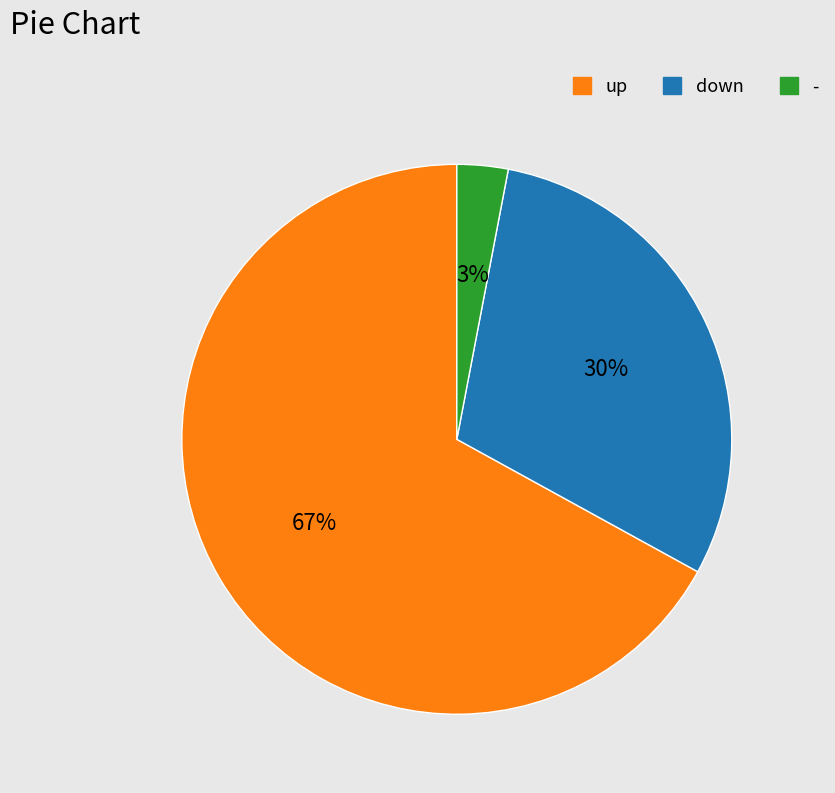

To the nearest percent, what is the difference between the largest and smallest slice percentages?

64%